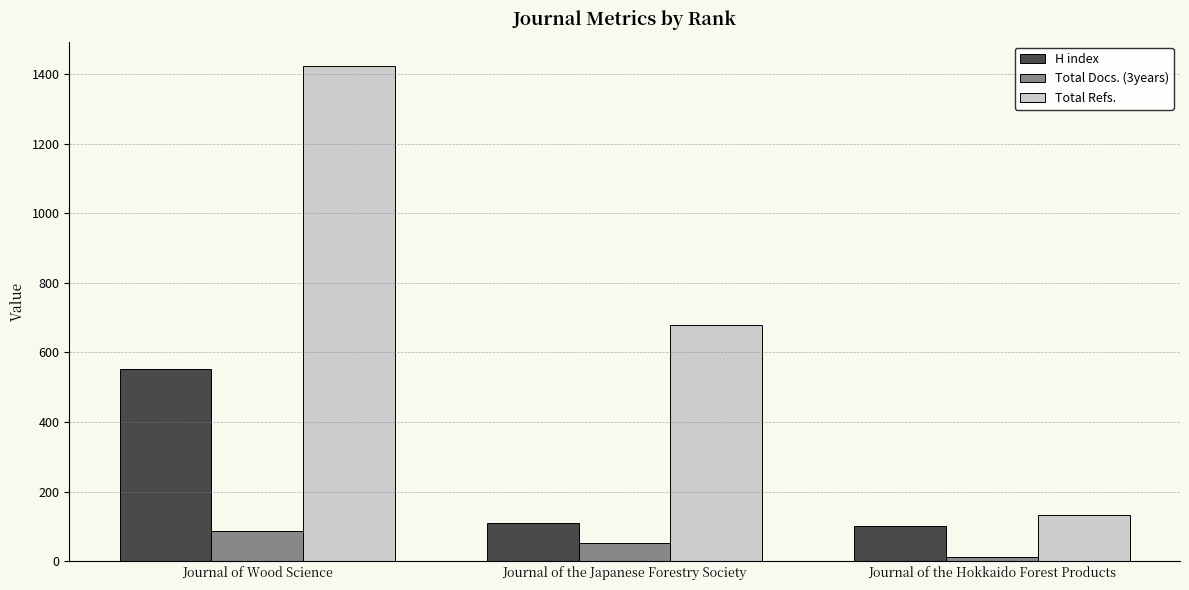

Is the value of H index at Journal of Wood Science greater than the value of Total Refs. at Journal of the Hokkaido Forest Products?

Yes